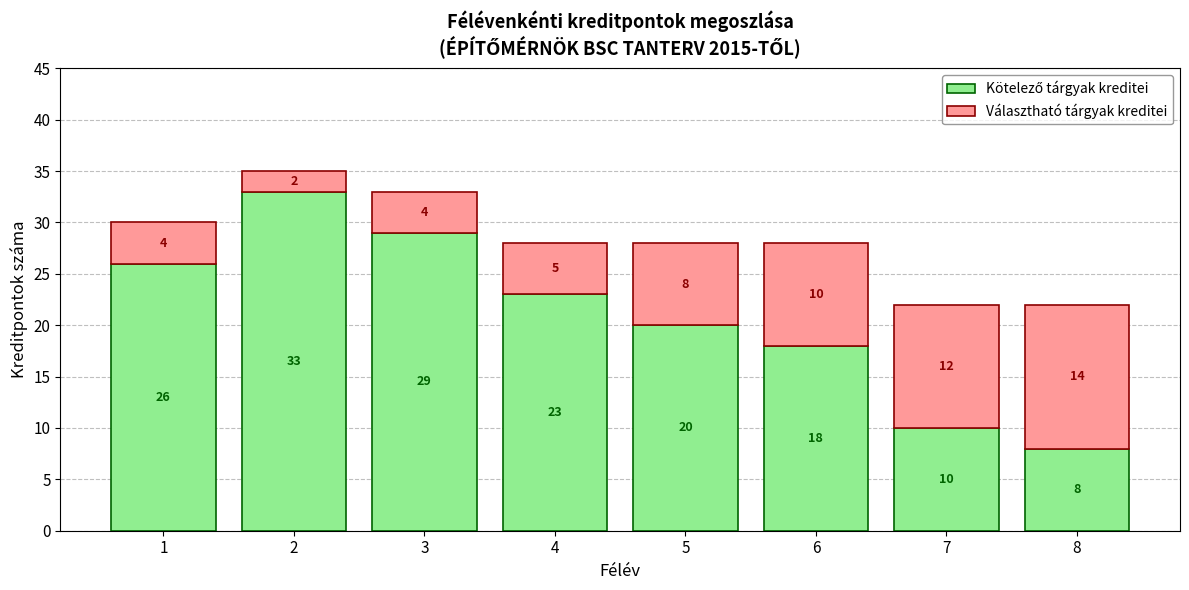

What is the total value across all series at 8?

22